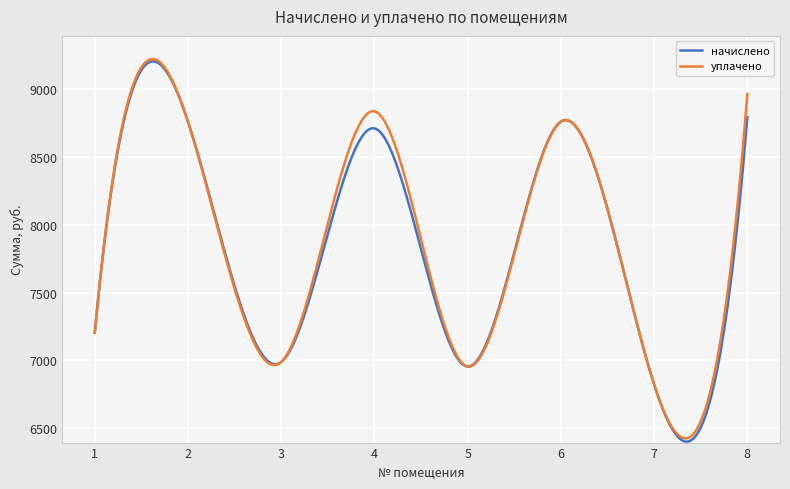

Does the chart have visible grid lines?

Yes